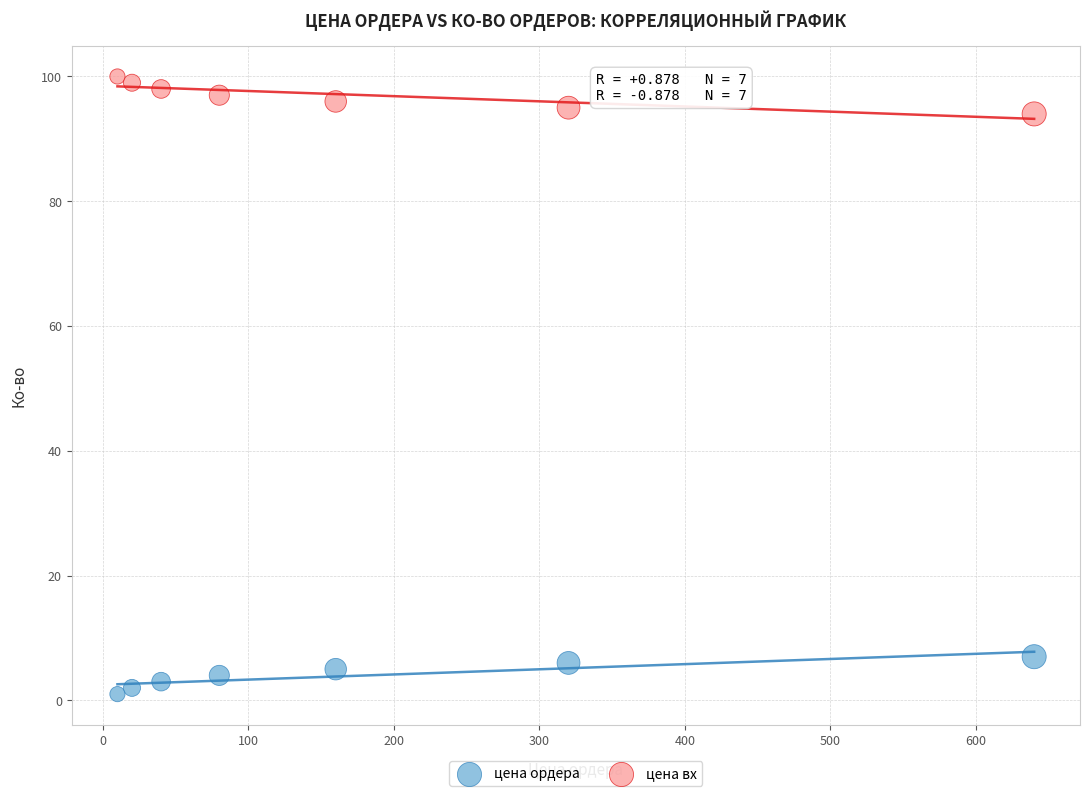

Which series reaches the minimum Y coordinate?

цена ордера